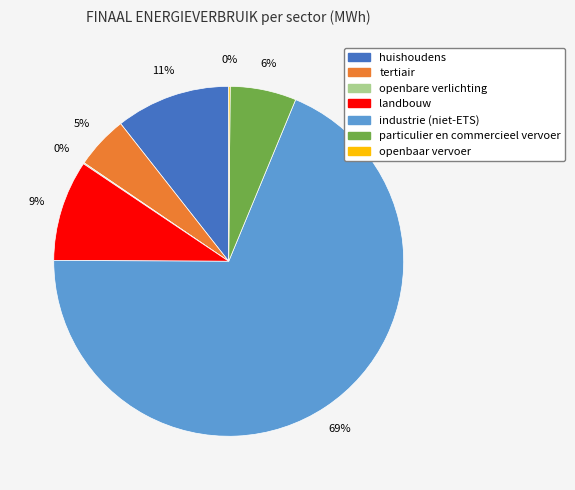

Is the sum of industrie (niet-ETS) and landbouw greater than half?

Yes